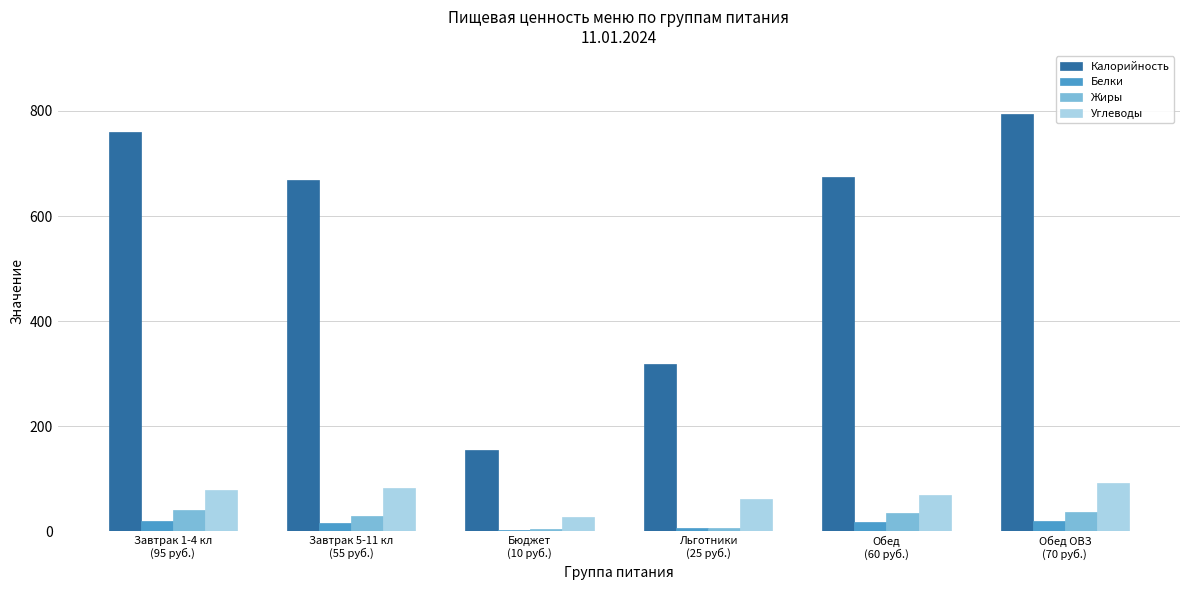

Are the bars grouped side by side (vs. stacked)?

Yes